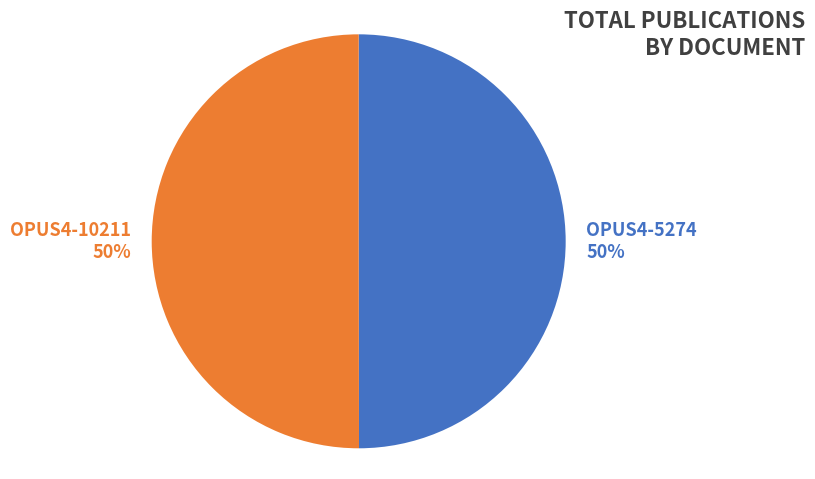

Approximately how many times larger is the value at OPUS4-5274 compared to OPUS4-10211?

1.0